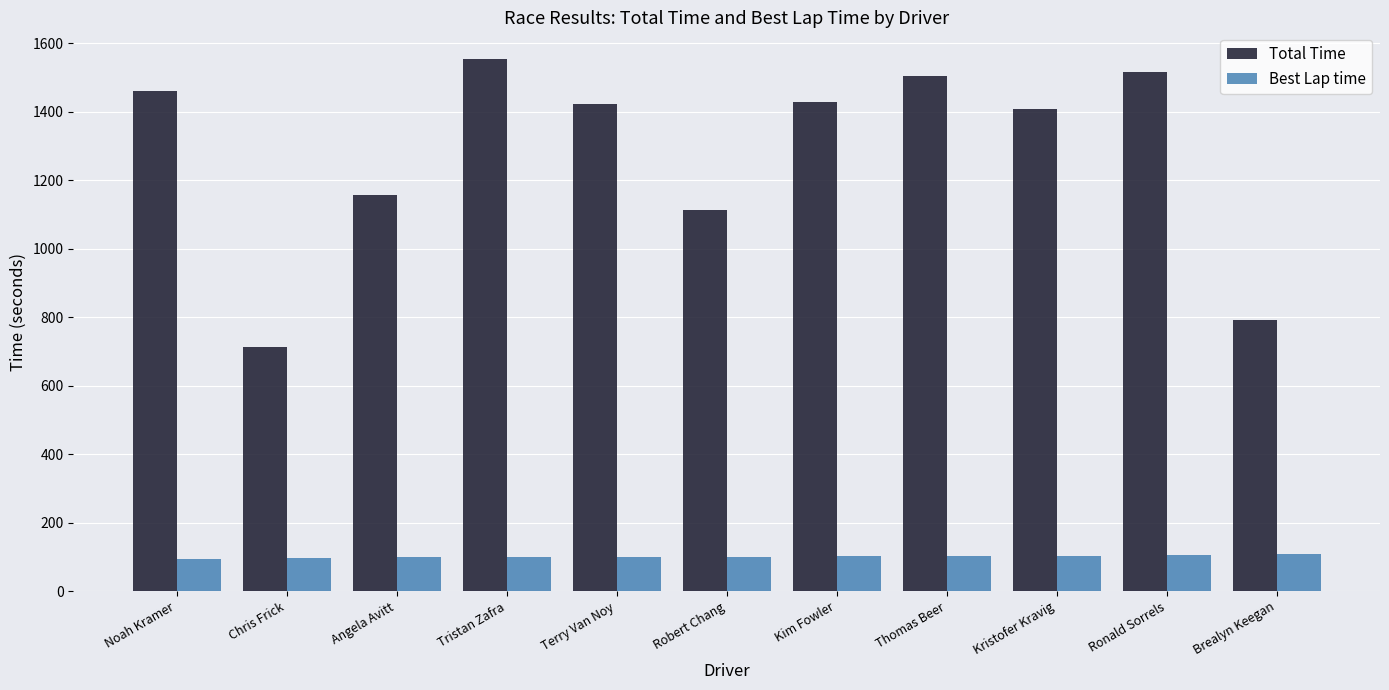

At which category does the chart reach its peak across all series?

Tristan Zafra